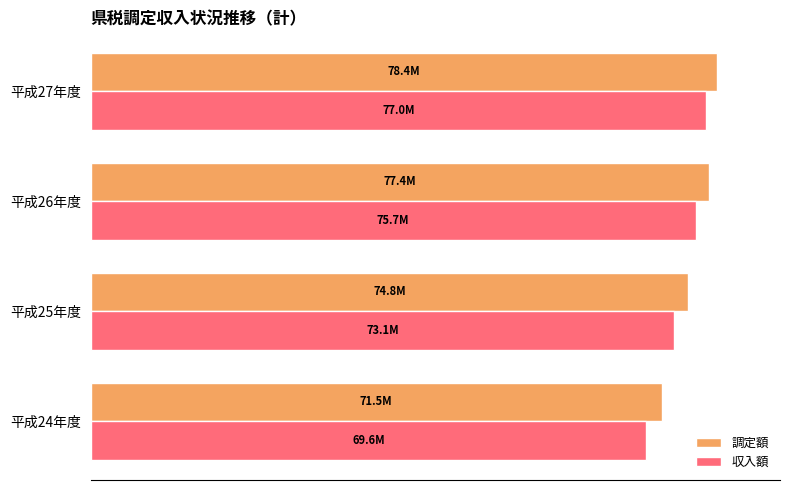

What is the sum of all 調定額 values?

302109279